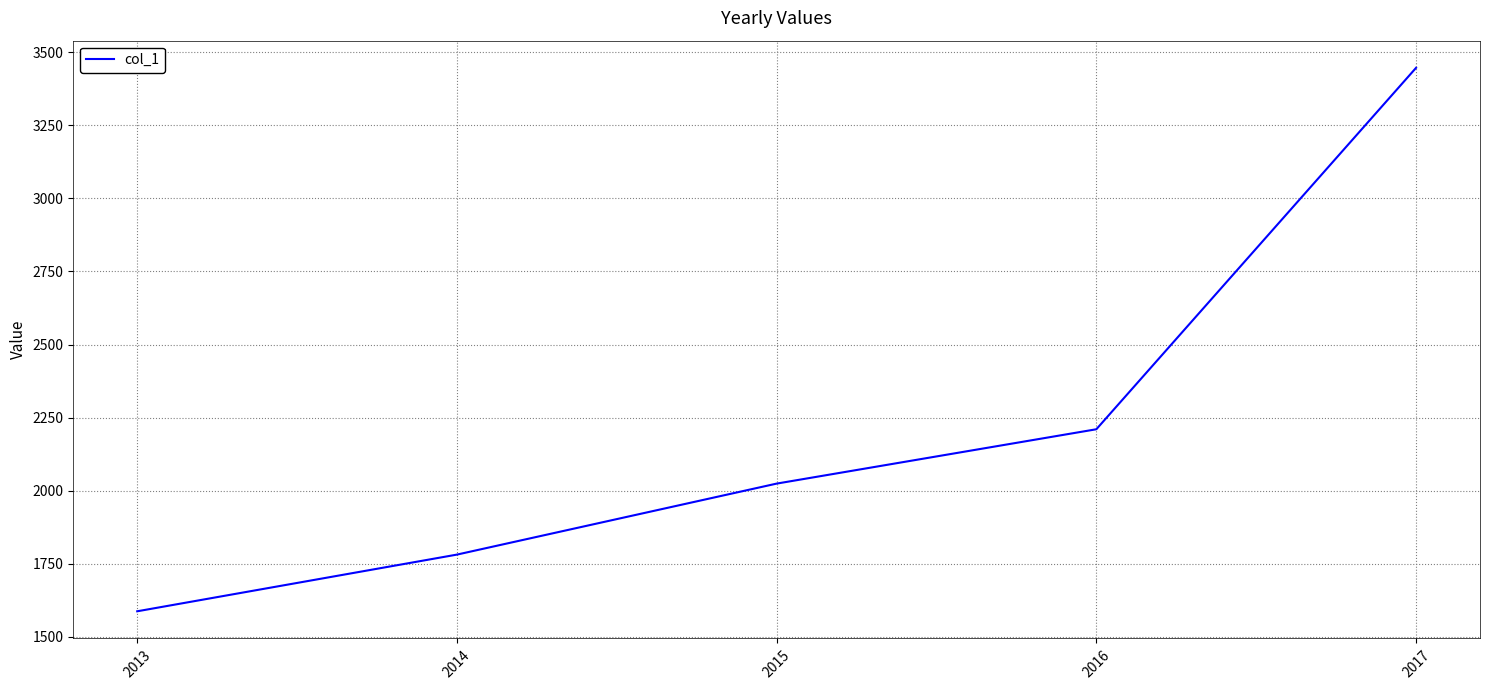

Reading right to left, list all the values displayed in this chart.

3447	2210	2024	1781	1587